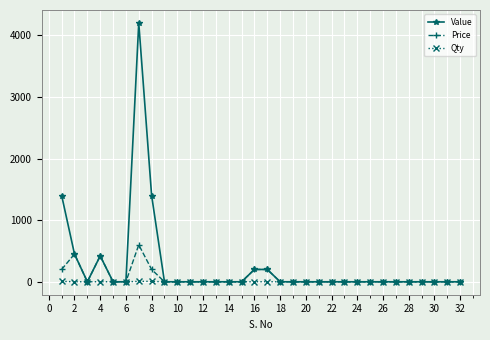

Count the Qty values in the range 0 to 1.

29